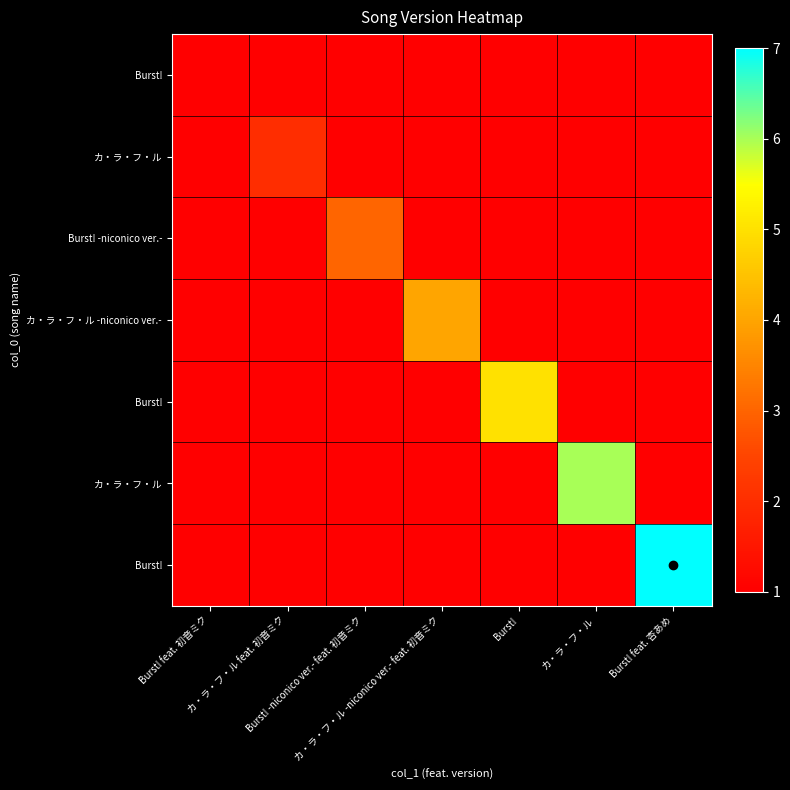

At how many categories does at least one series exceed 6?

1